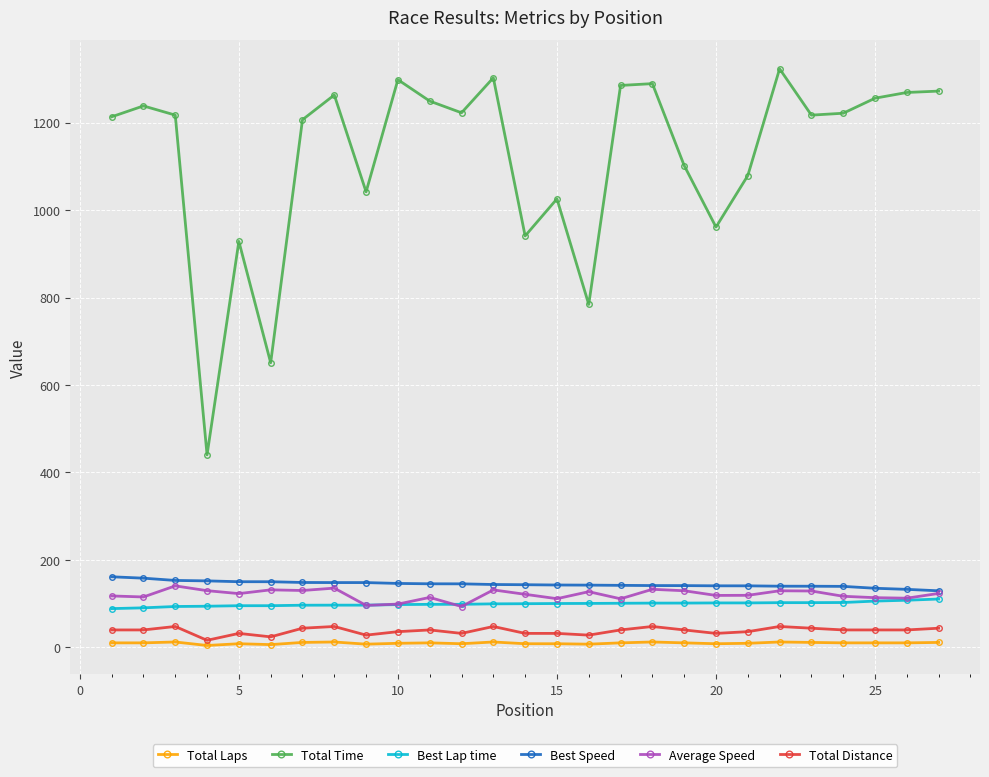

Which series has the largest range (max minus min)?

Total Time